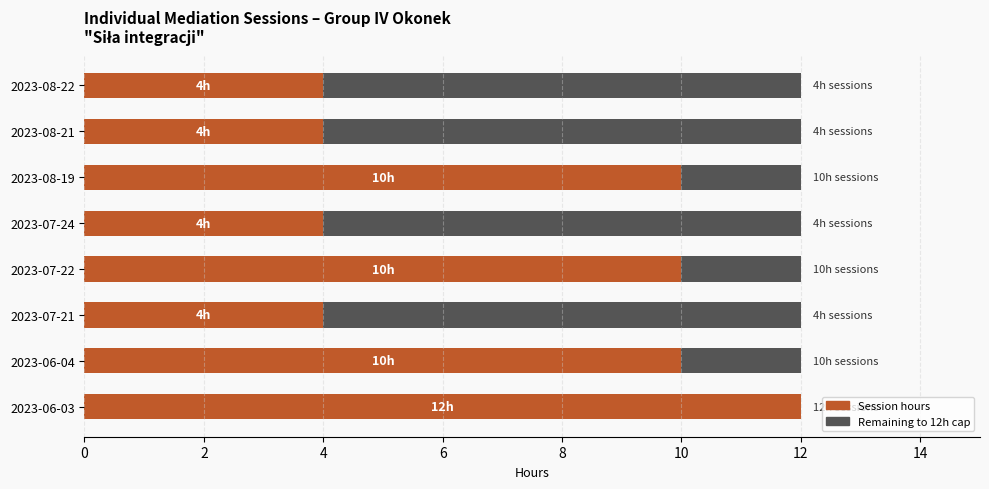

What is the total value across all series at 2023-06-03?

12